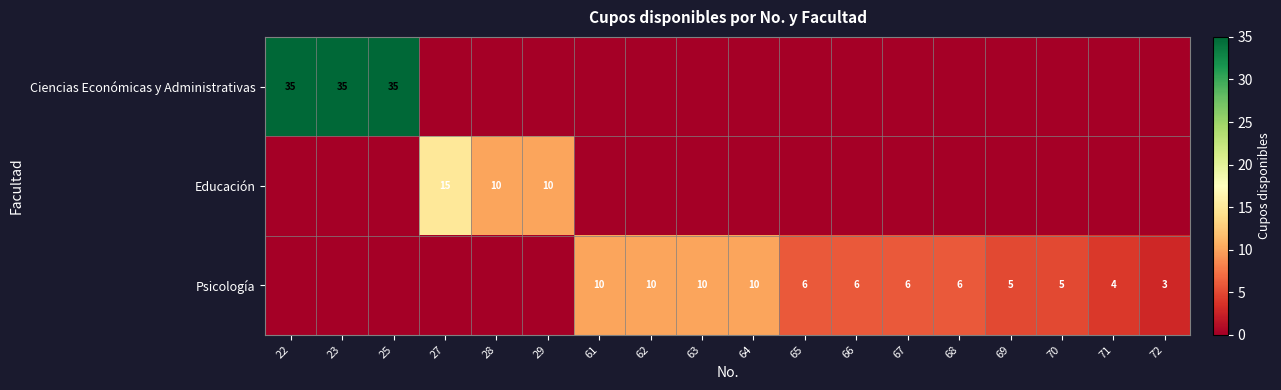

The value of Ciencias Económicas y Administrativas at 23 is 35. True or false?

True